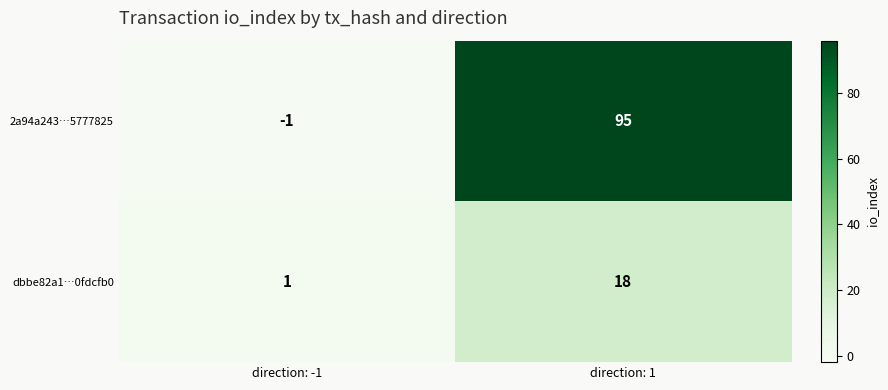

What is the average value of the dbbe82a1…0fdcfb0 series?

10